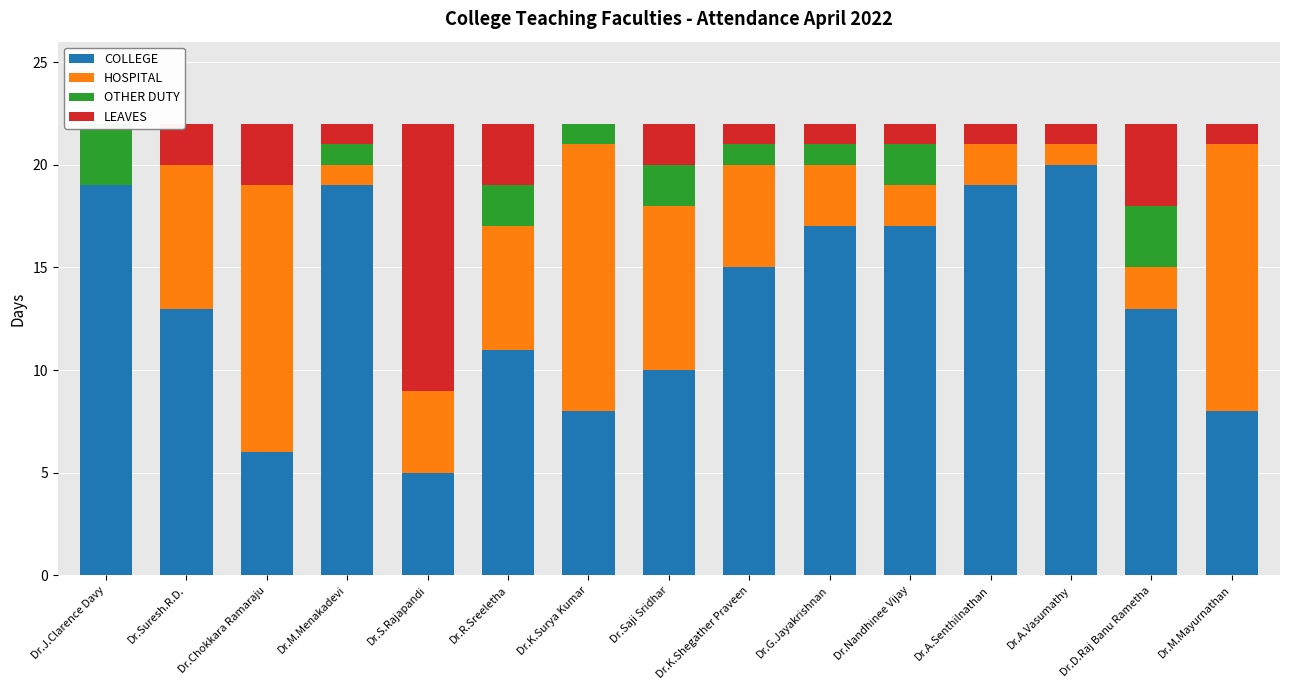

What is the label of the 2nd bar from the right?

Dr.D.Raj Banu Rametha